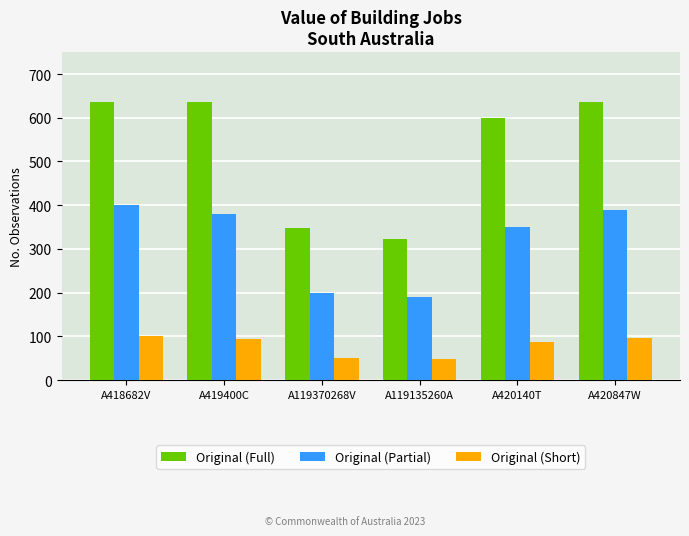

What is the sum of the Original (Full) values at A419400C and A119370268V?

982